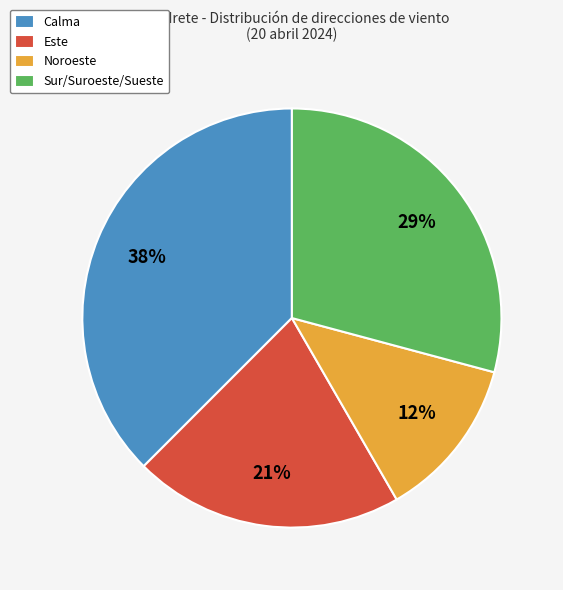

Approximately how many times larger is the value at Noroeste compared to Este?

0.6